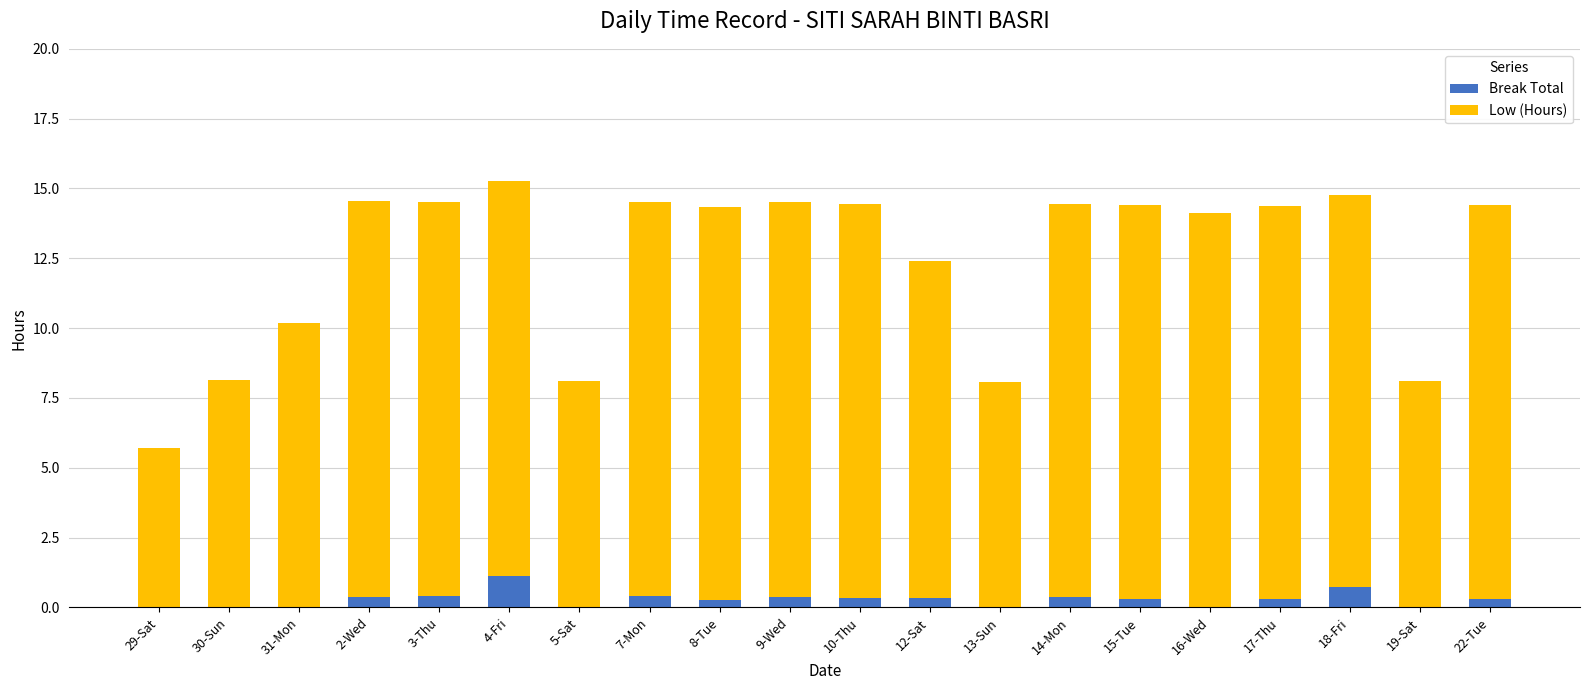

How many distinct data groups are displayed?

2